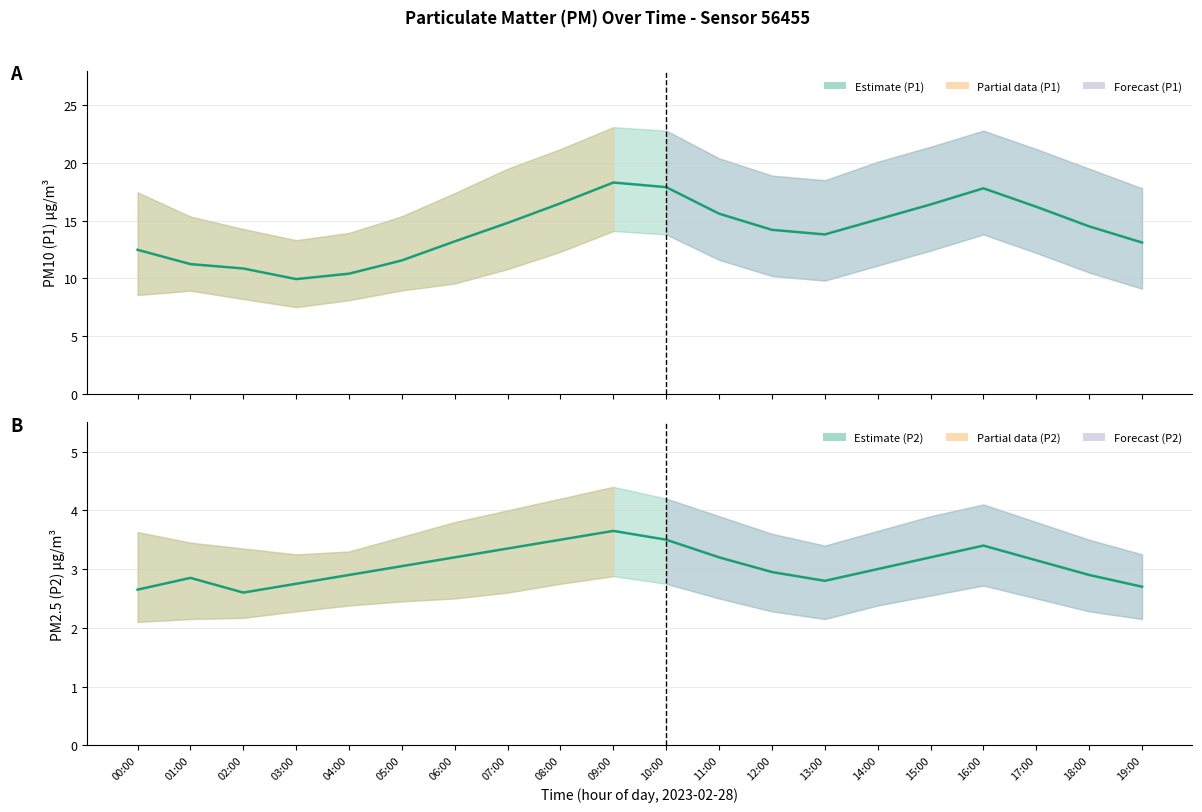

Which series changed the most between 05:00 and 07:00?

P1 (PM10) Estimate